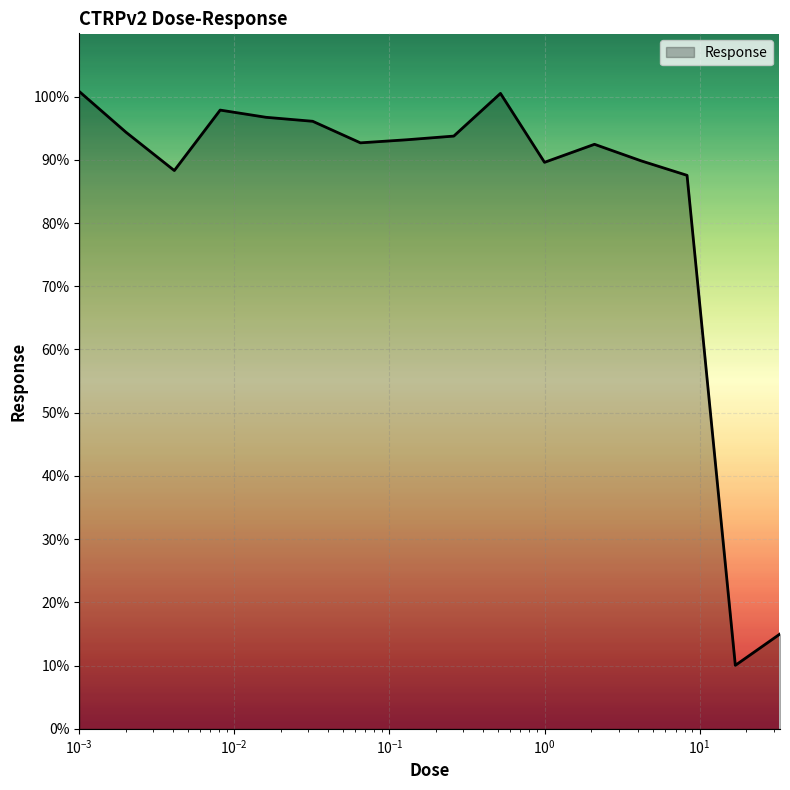

What is the difference between the second highest and second lowest values?

85.5